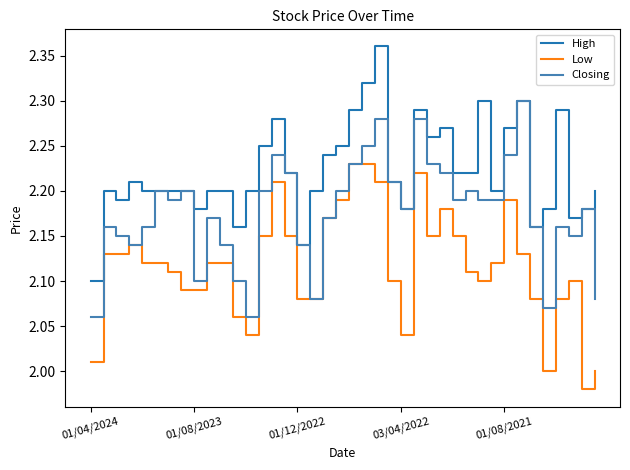

Which series has the largest total across all categories?

High